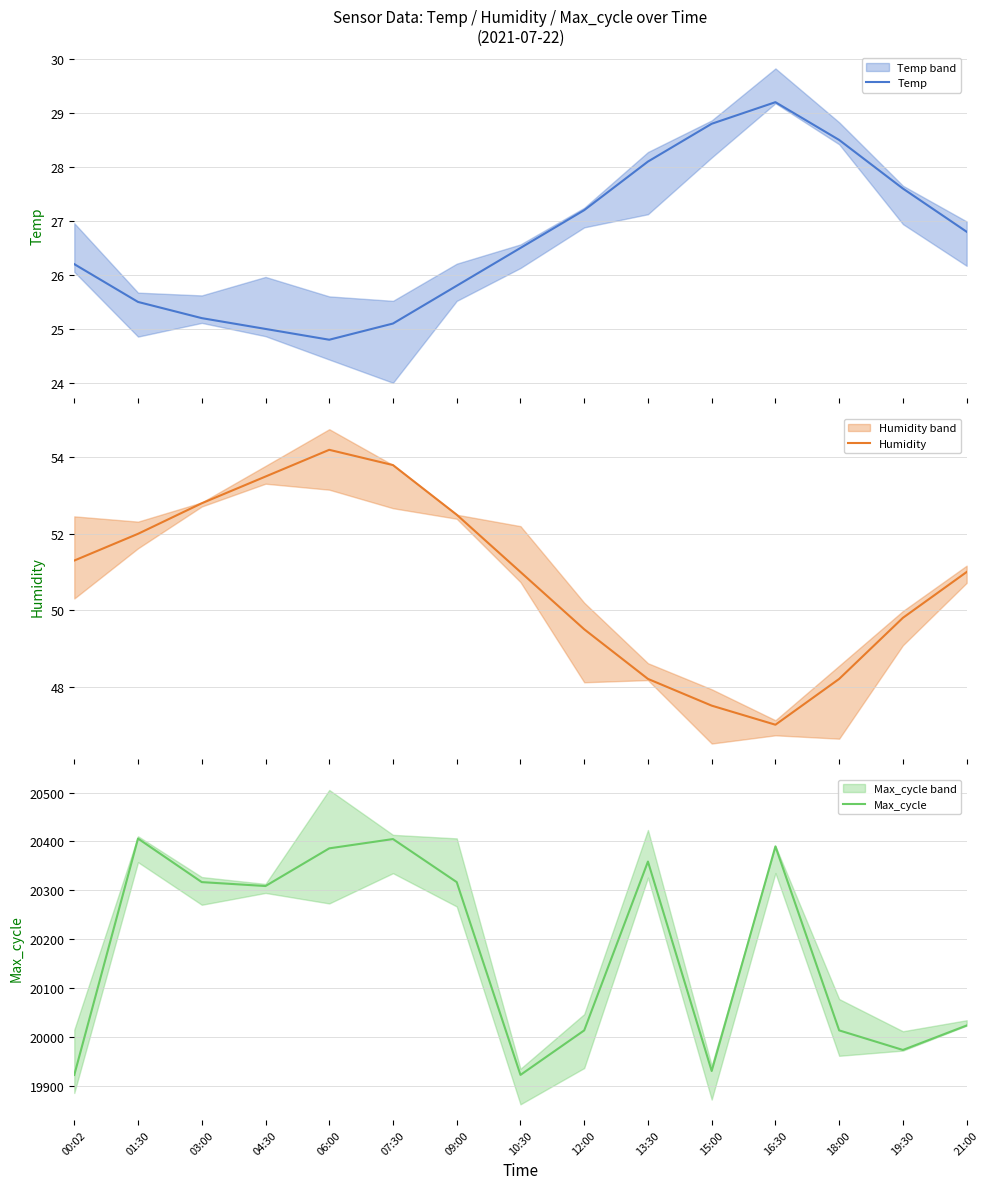

What is the average value of the Max_cycle series?

20179.5